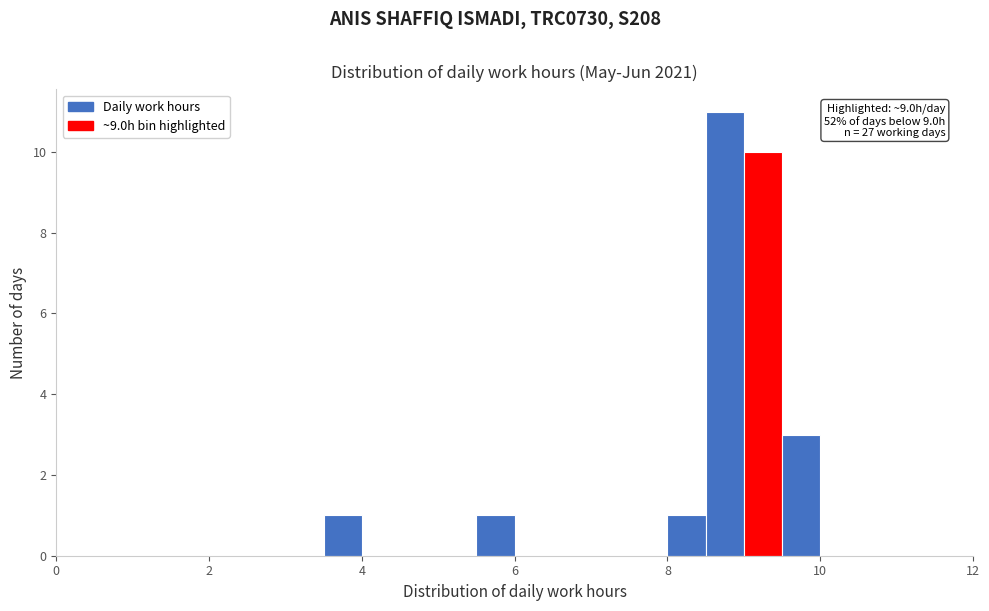

Around what value on the x-axis is the tallest bar? Give the approximate position of its centre, as read against the axis.

8.8